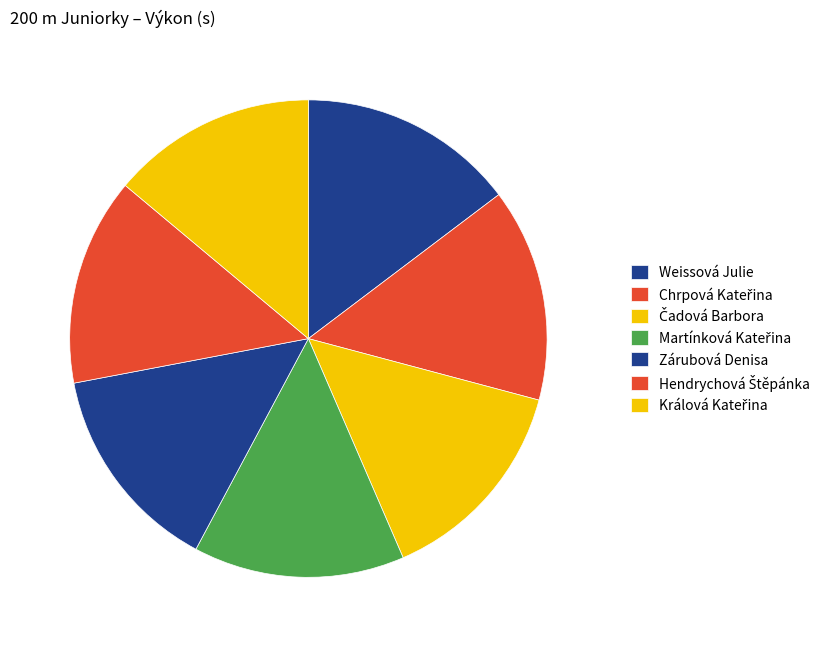

How many segments does this pie chart have?

7